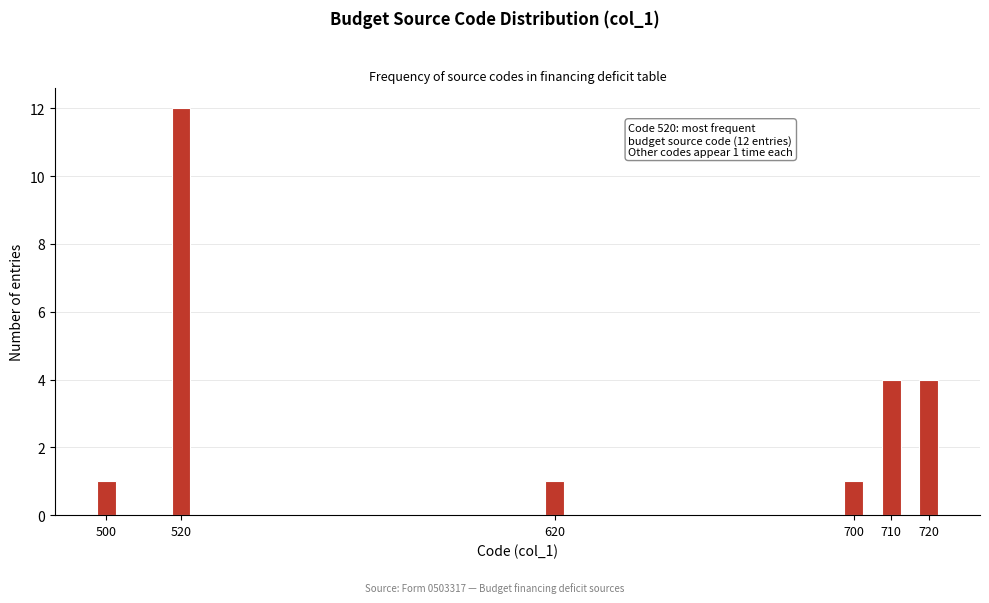

Reading right to left, what are all the values shown in this chart?

4	4	1	1	12	1